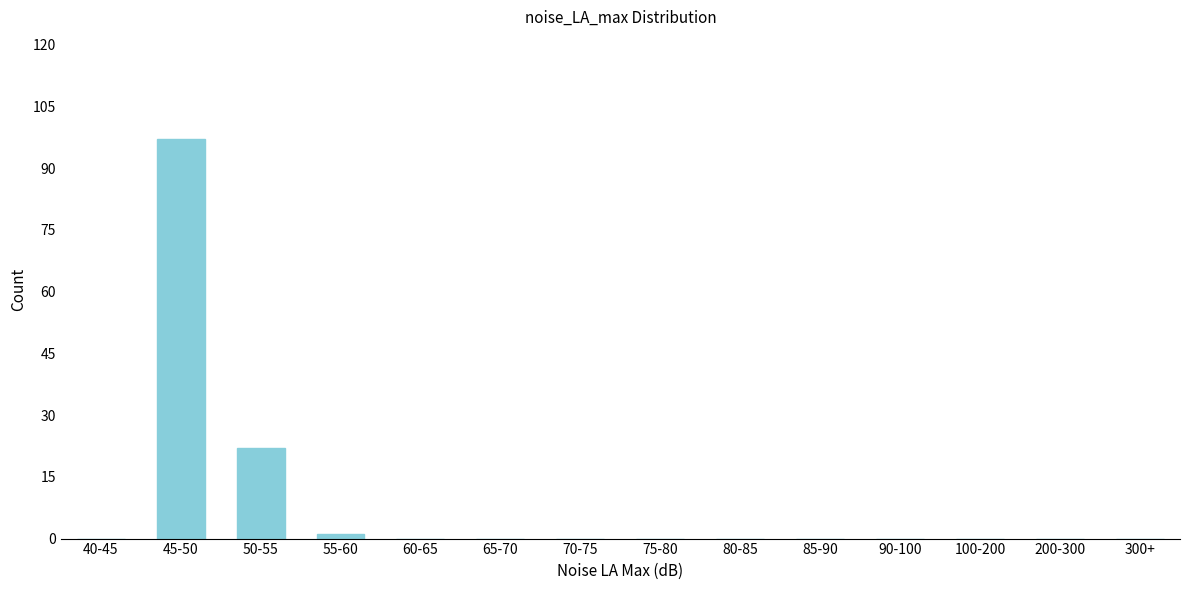

Reading left to right, transcribe all the data shown in this chart.

40-45=0	45-50=97	50-55=22	55-60=1	60-65=0	65-70=0	70-75=0	75-80=0	80-85=0	85-90=0	90-100=0	100-200=0	200-300=0	300+=0